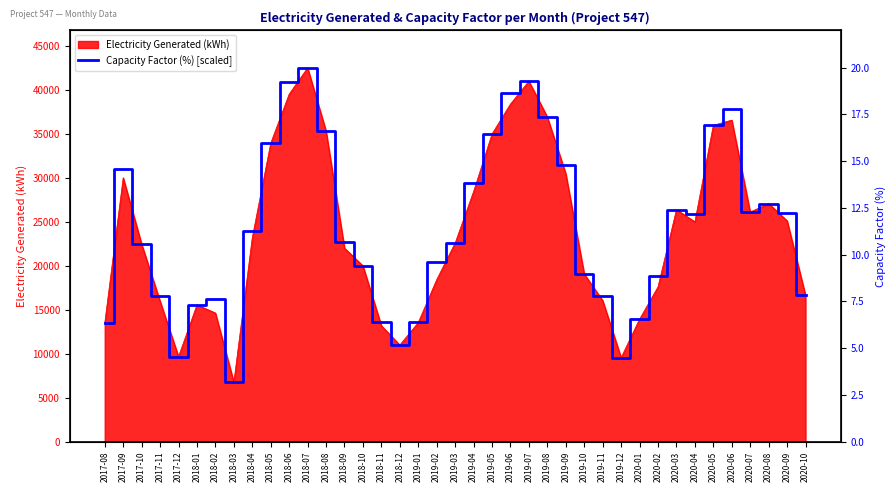

At which label does the data first exceed 22739?

2017-09